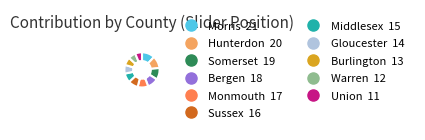

Does Hunterdon account for over 50% of the chart?

No